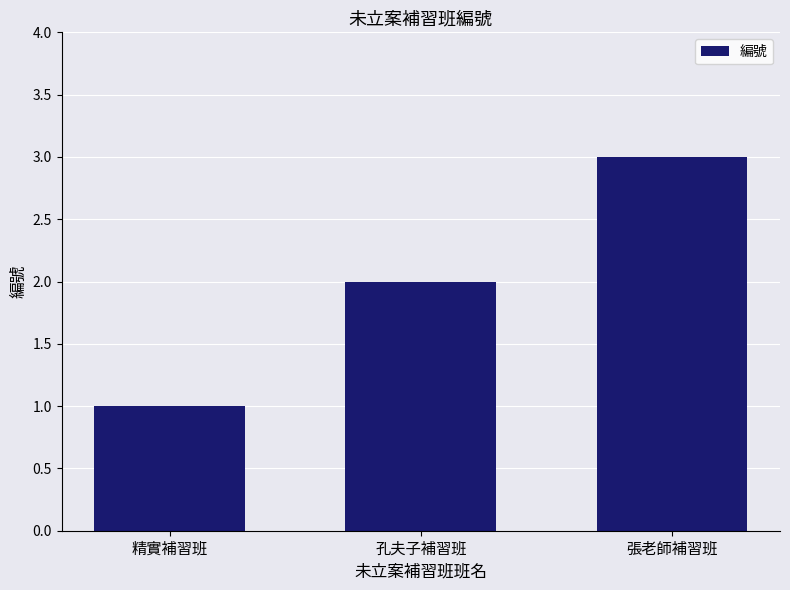

Are the bars grouped side by side (vs. stacked)?

No